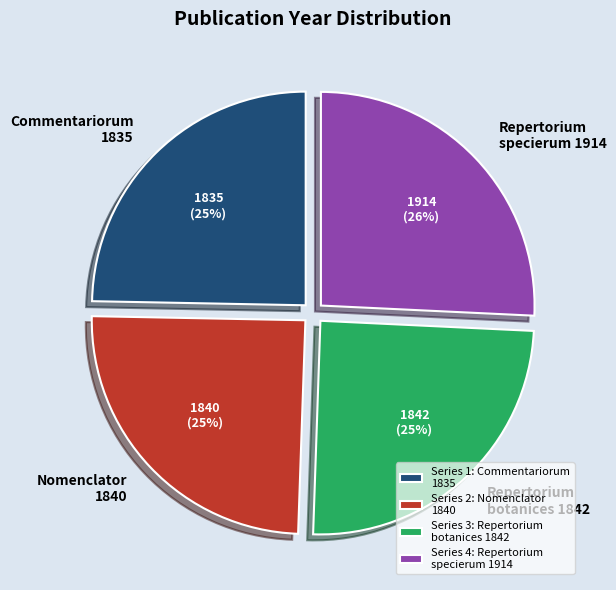

How many slices are in this pie chart?

4